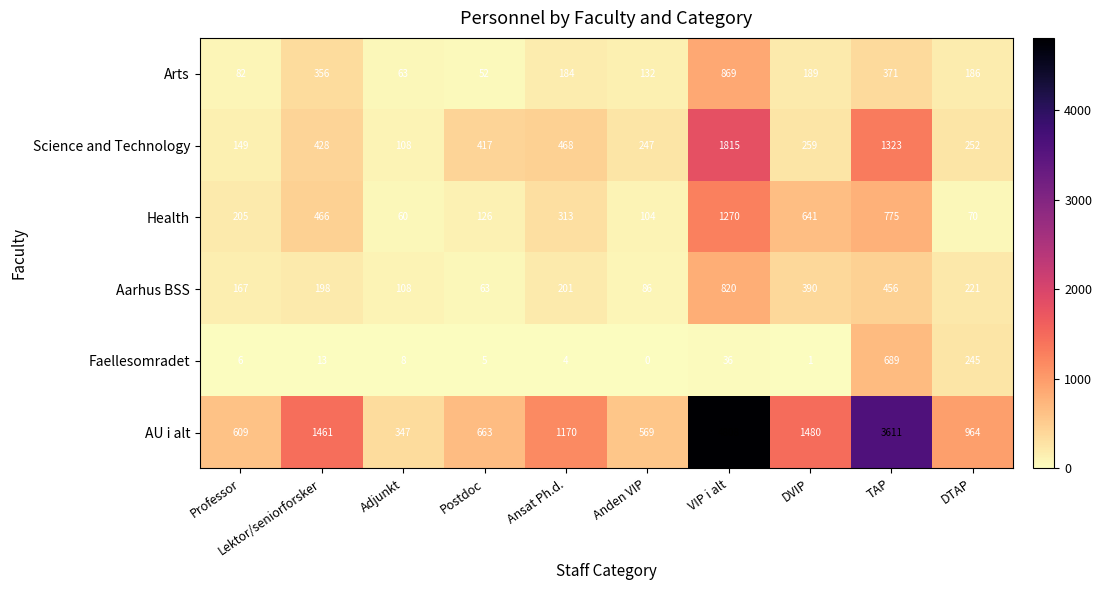

Rank the series by their maximum value, from lowest to highest.

Faellesomradet, Aarhus BSS, Arts, Health, Science and Technology, AU i alt